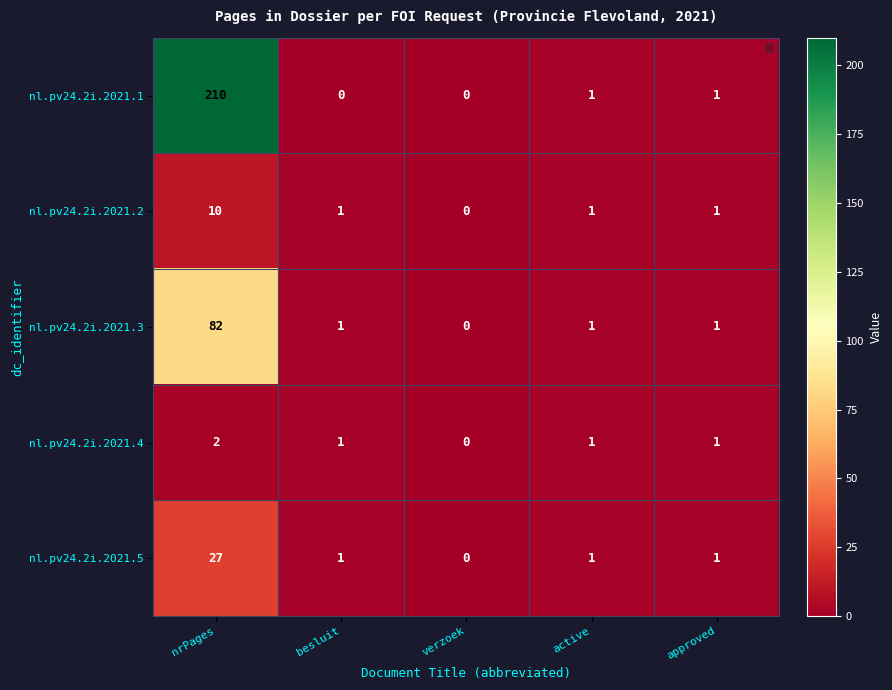

Reading right to left, list all the values displayed in this chart.

nl.pv24.2i.2021.1: 1	1	0	0	210
nl.pv24.2i.2021.2: 1	1	0	1	10
nl.pv24.2i.2021.3: 1	1	0	1	82
nl.pv24.2i.2021.4: 1	1	0	1	2
nl.pv24.2i.2021.5: 1	1	0	1	27